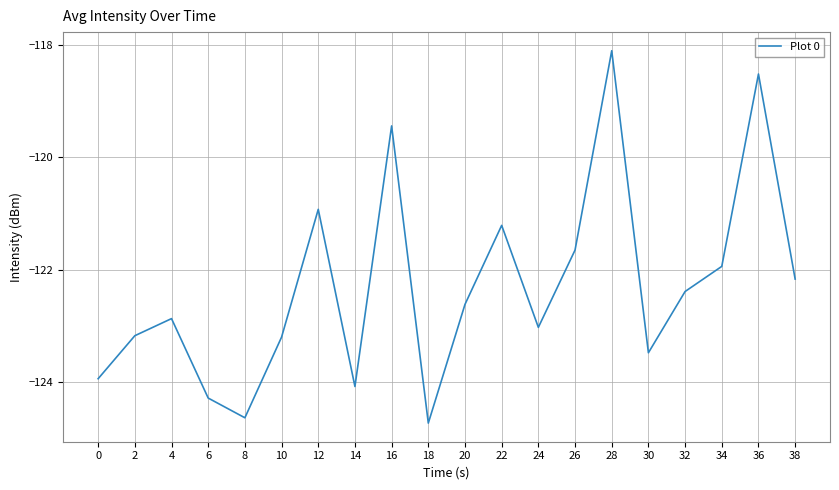

Is this an area chart (filled region under the line)?

No